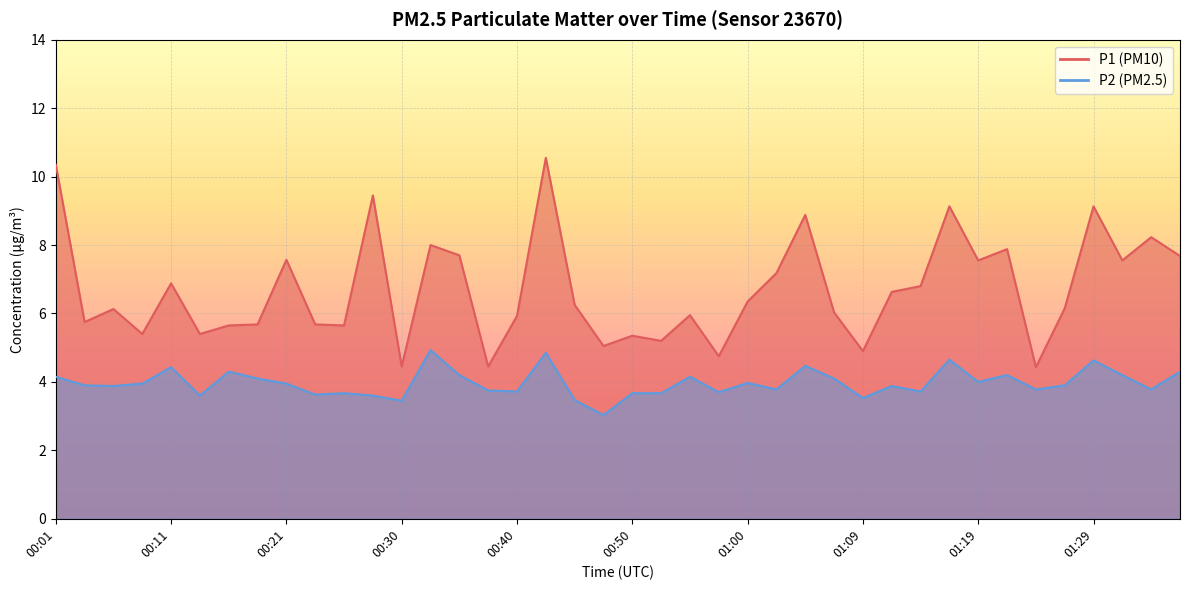

How many lines are shown in the chart?

2